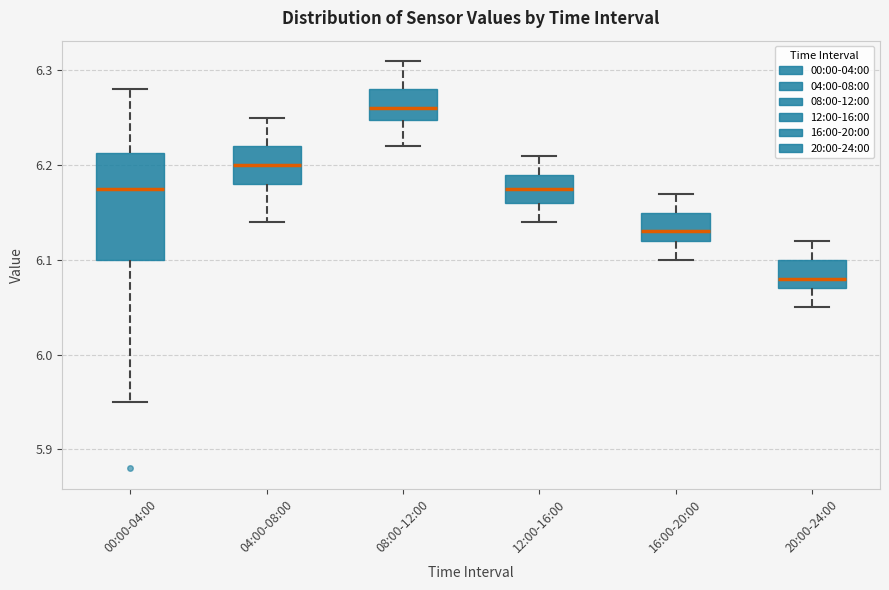

Reading left to right, transcribe this box plot: for each box, give where its median line is, the range the box spans, and where its two whiskers end, as read against the y-axis. The values are not printed on the chart, so give them approximately, as read against the axis.

00:00-04:00: median 6.18, box 6.10 to 6.21, whiskers 5.95 to 6.28
04:00-08:00: median 6.20, box 6.18 to 6.22, whiskers 6.14 to 6.25
08:00-12:00: median 6.26, box 6.25 to 6.28, whiskers 6.22 to 6.31
12:00-16:00: median 6.18, box 6.16 to 6.19, whiskers 6.14 to 6.21
16:00-20:00: median 6.13, box 6.12 to 6.15, whiskers 6.10 to 6.17
20:00-24:00: median 6.08, box 6.07 to 6.10, whiskers 6.05 to 6.12